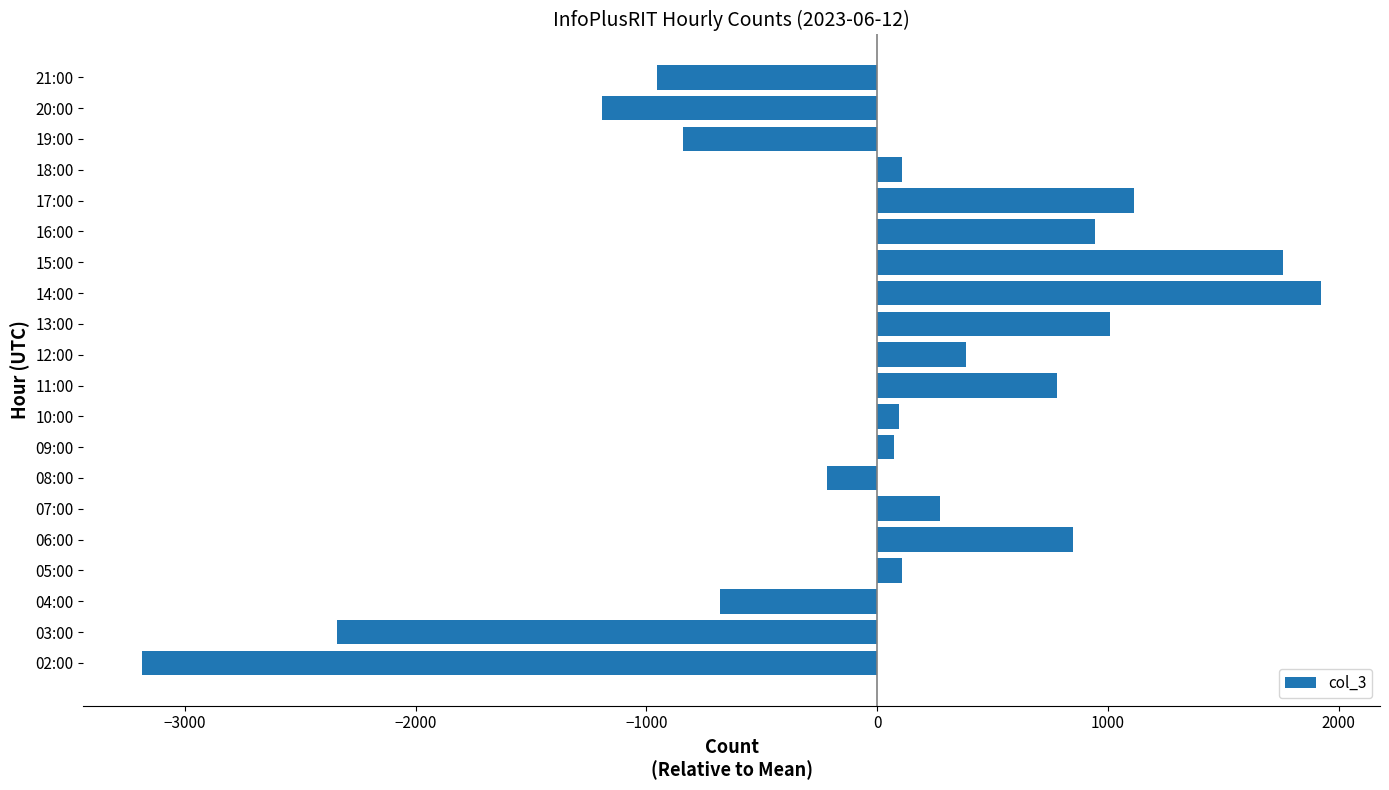

Which has a higher value, 16:00 or 08:00?

16:00